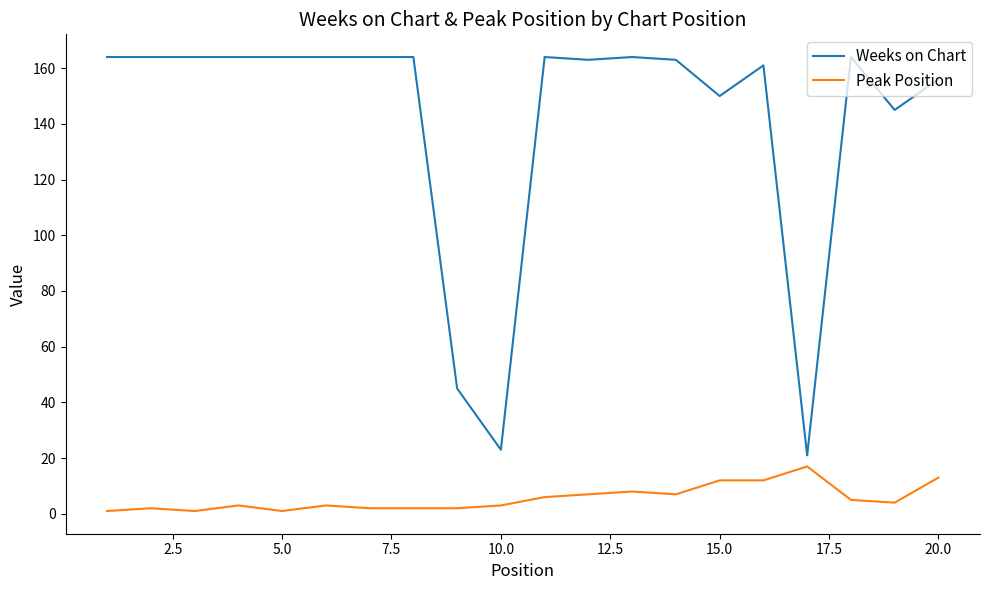

What is the average value of the Weeks on Chart series?

142